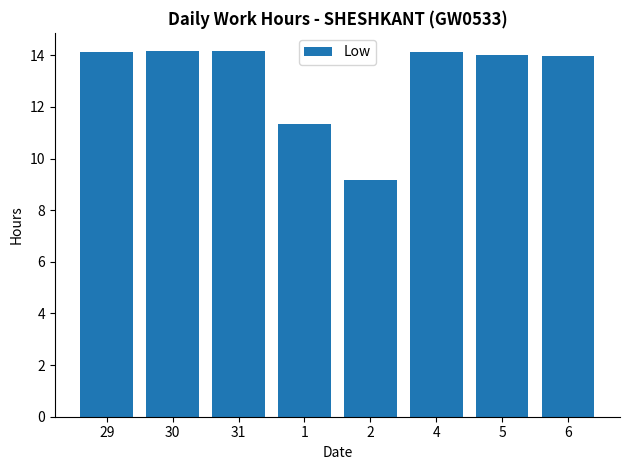

What is the difference between the values at 4 and 1?

2.8